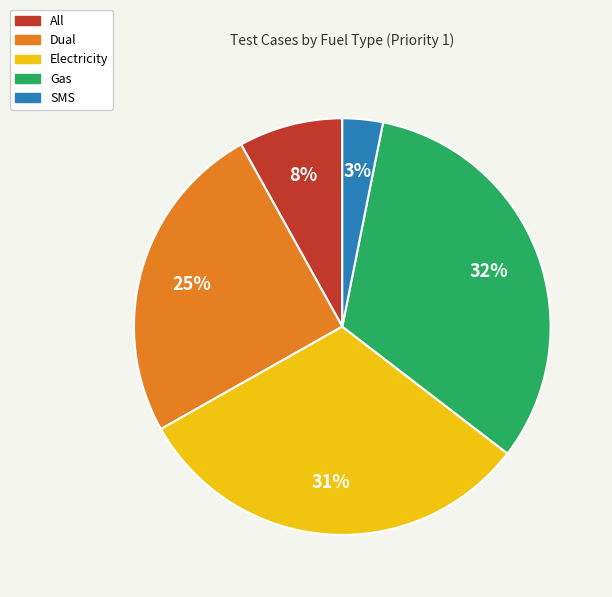

The Electricity slice represents 31% of the pie. True or false?

True